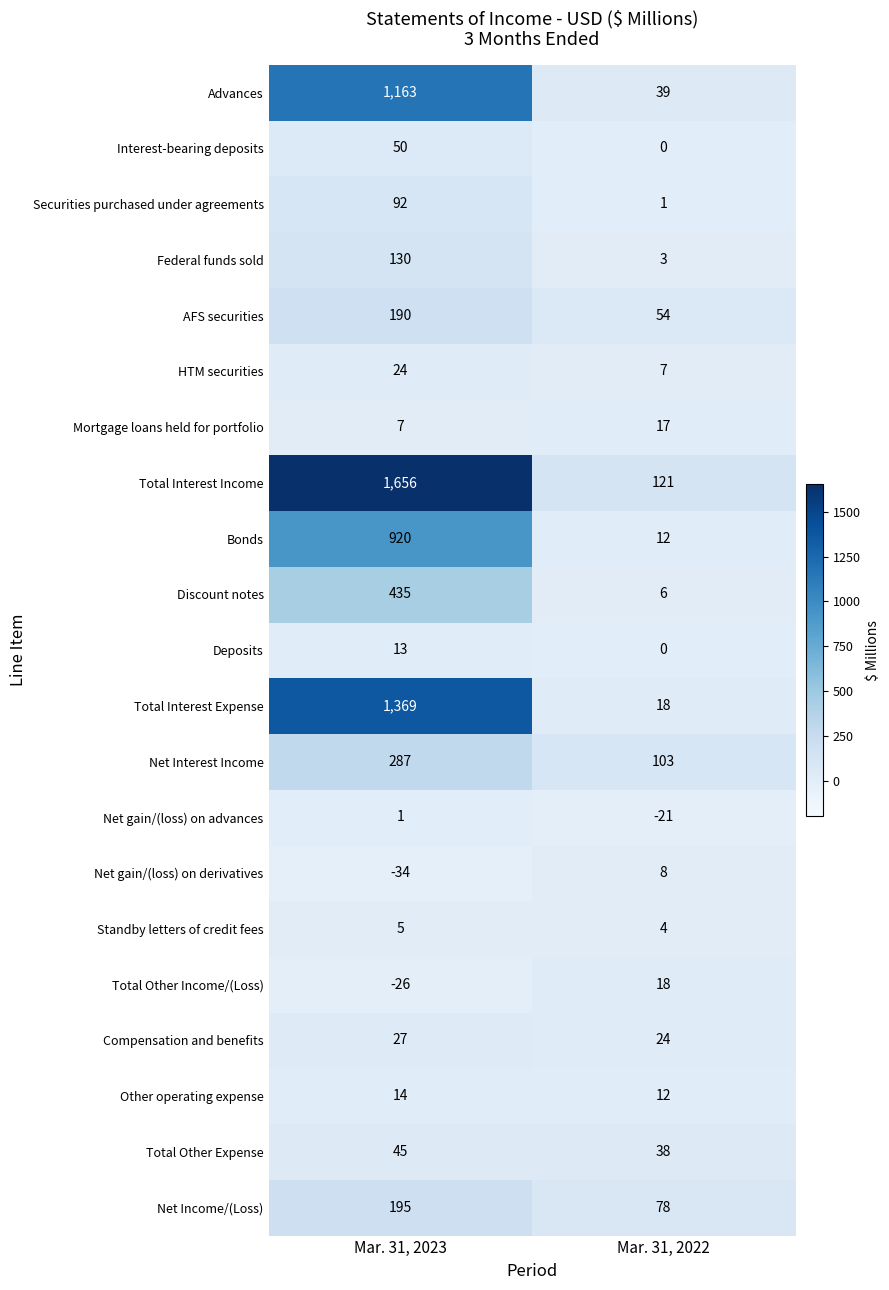

What is the total value across all series at Mar. 31, 2023?

6563